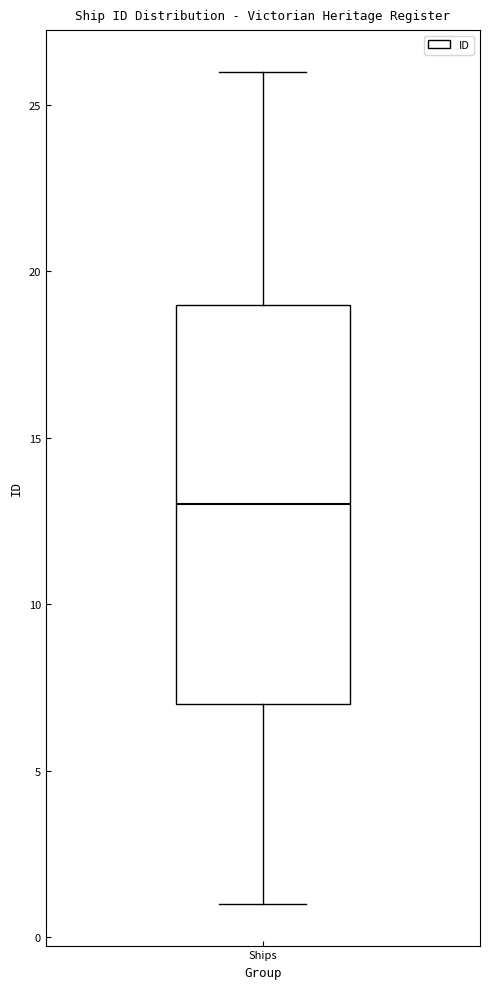

Read this box plot against the y-axis: the position of the median line, the range covered by the box, and the ends of both whiskers. The values are not printed on the chart, so give them approximately, as read against the axis.

median 13, box 7 to 19, whiskers 1 to 26